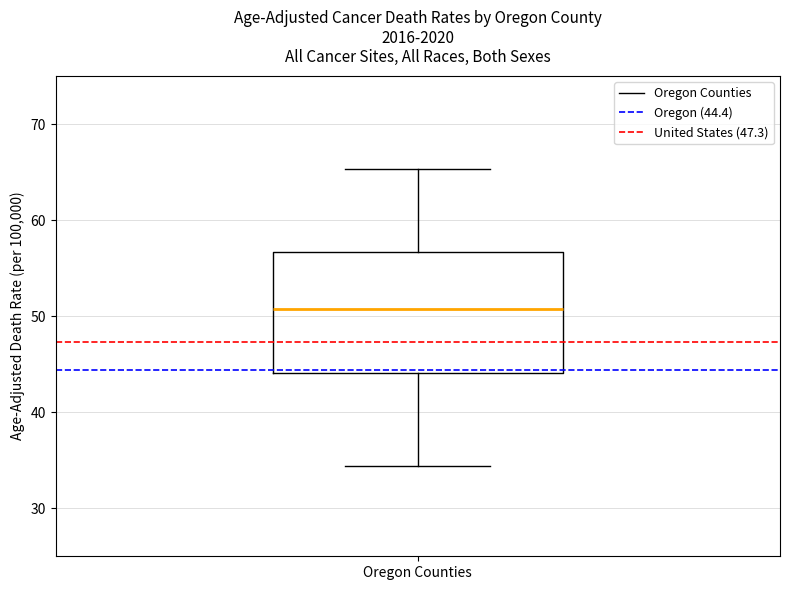

Read this box plot against the y-axis: the position of the median line, the range covered by the box, and the ends of both whiskers. The values are not printed on the chart, so give them approximately, as read against the axis.

median 51, box 44 to 57, whiskers 34 to 65